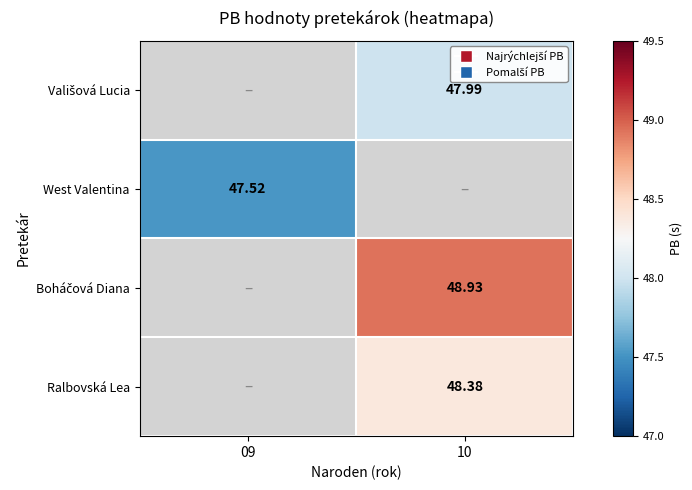

List the labels in order of Boháčová Diana value, largest first.

10, 09